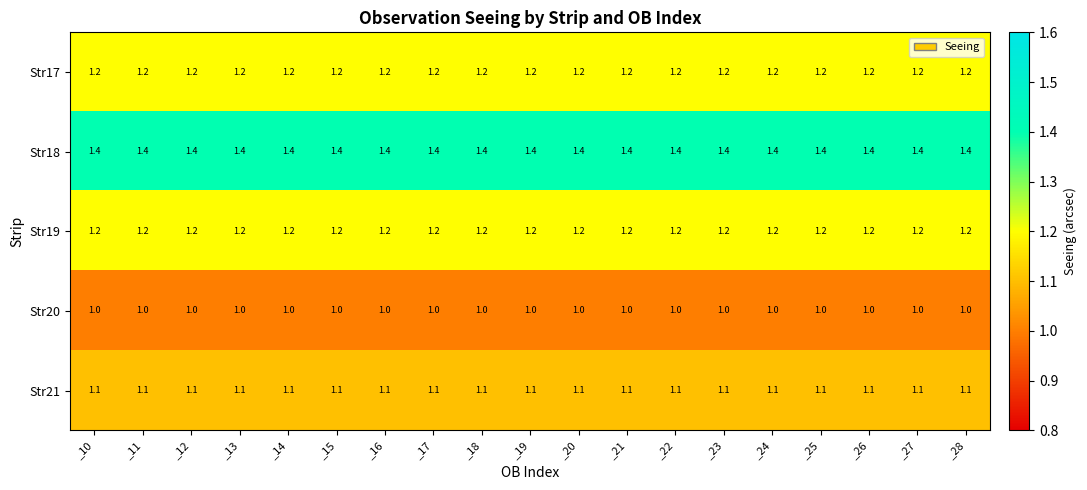

What is the average value of the Str21 series?

1.1